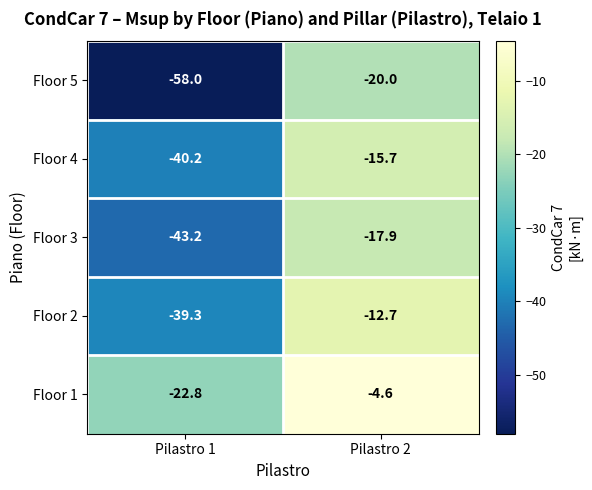

What is the total value across all series at Pilastro 1?

-203.5